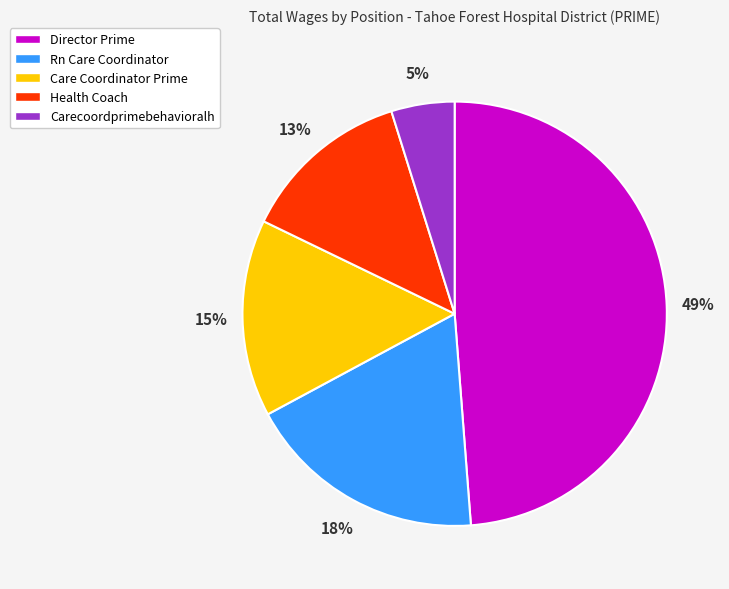

What is the largest slice in the pie chart?

Director Prime